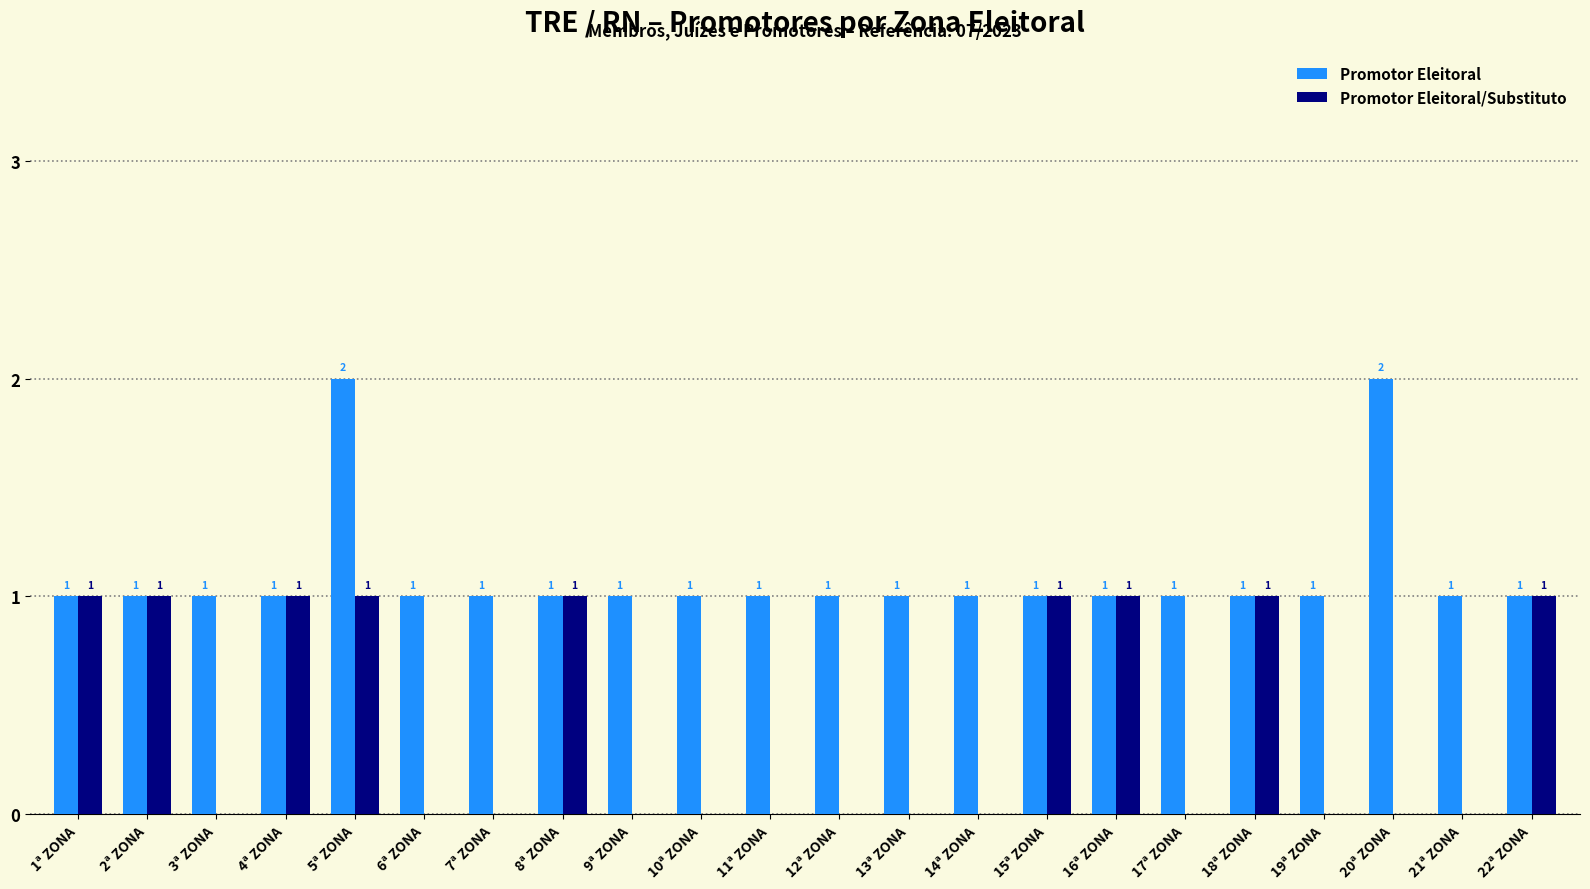

Reading left to right, what are all the values shown in this chart?

Promotor Eleitoral: 1	1	1	1	2	1	1	1	1	1	1	1	1	1	1	1	1	1	1	2	1	1
Promotor Eleitoral/Substituto: 1	1	0	1	1	0	0	1	0	0	0	0	0	0	1	1	0	1	0	0	0	1